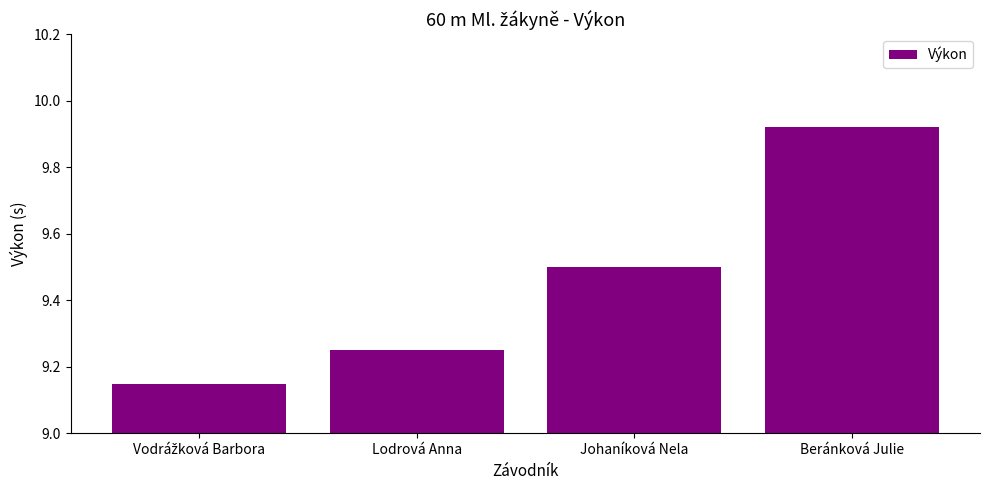

What is the difference between the values at Beránková Julie and Johaníková Nela?

0.4